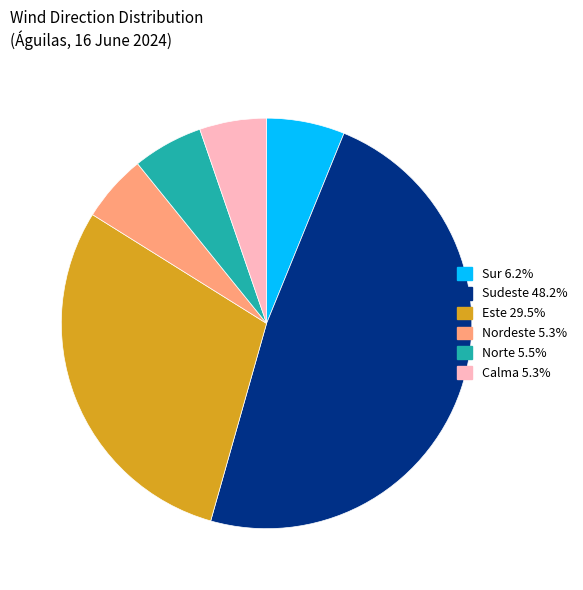

Does any single category account for the majority?

No